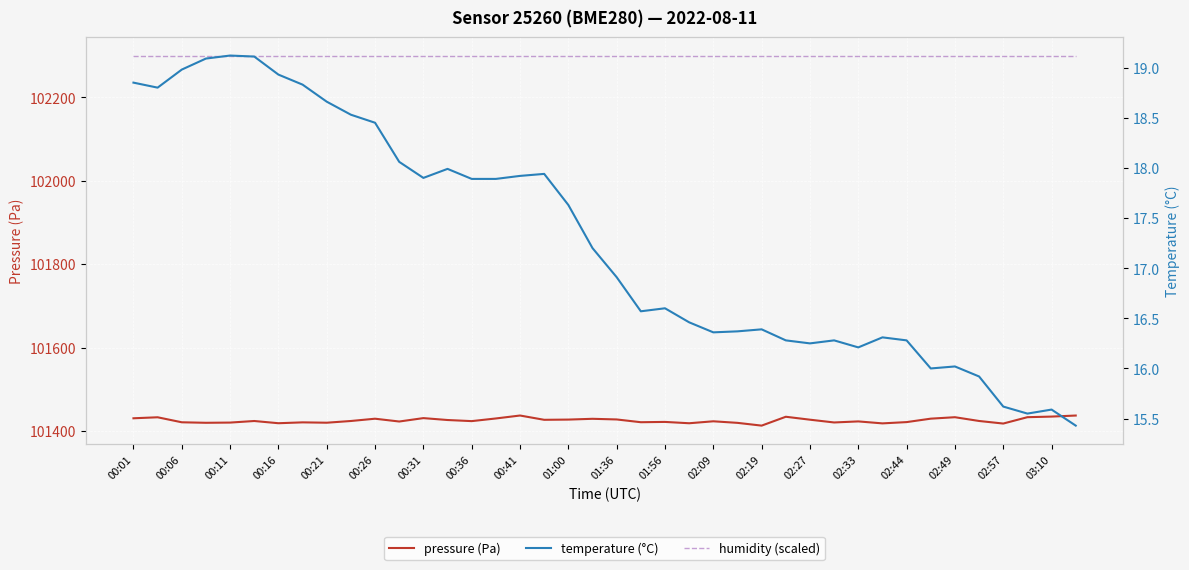

What is the sum of the temperature (°C) values at 02:49 and 28?

34.2